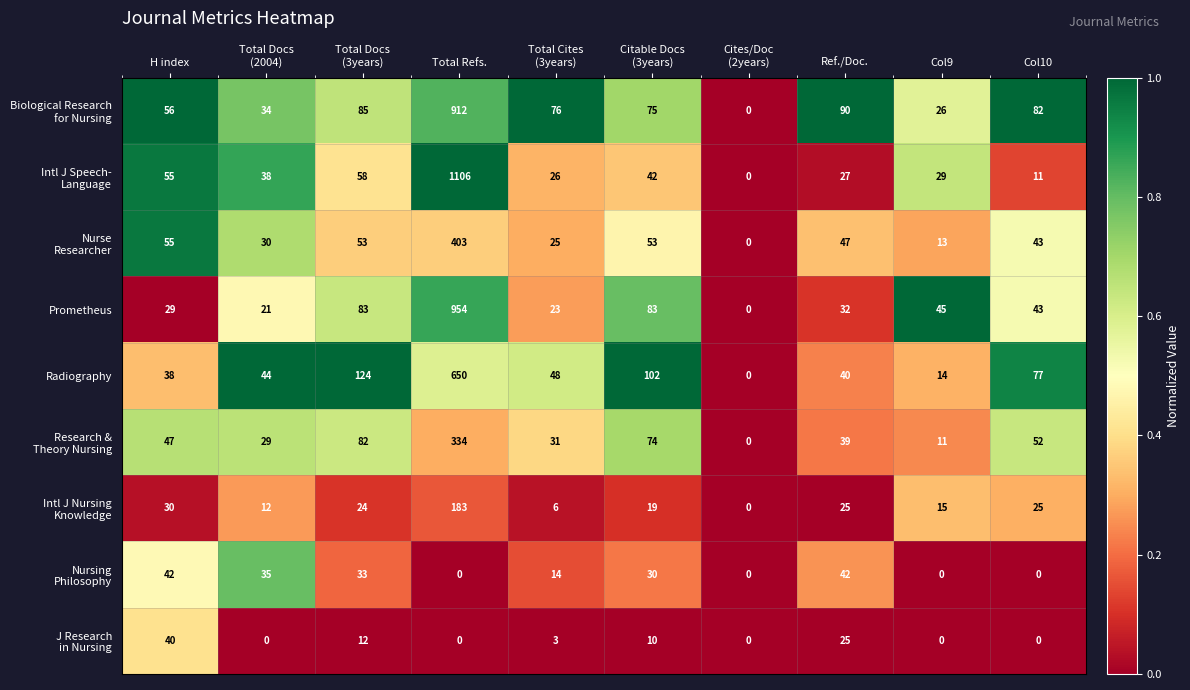

How many values in the Radiography series are below 48?

5